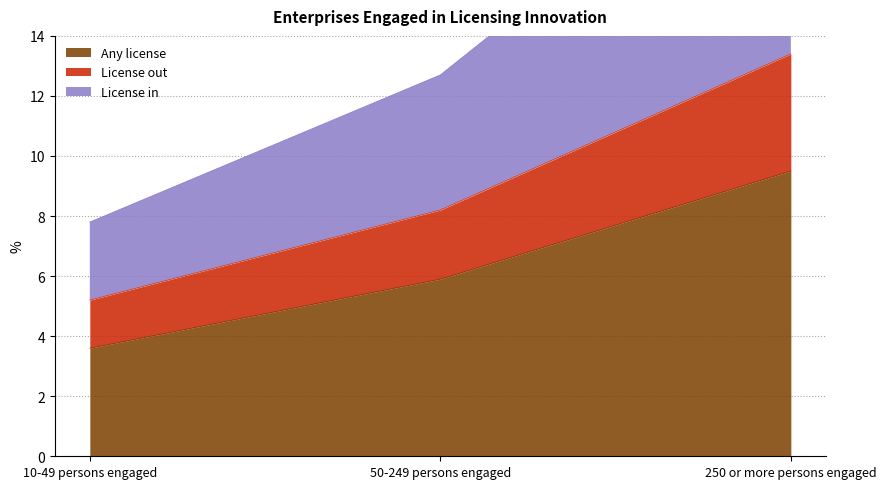

What position from the left is 10-49 persons engaged?

1